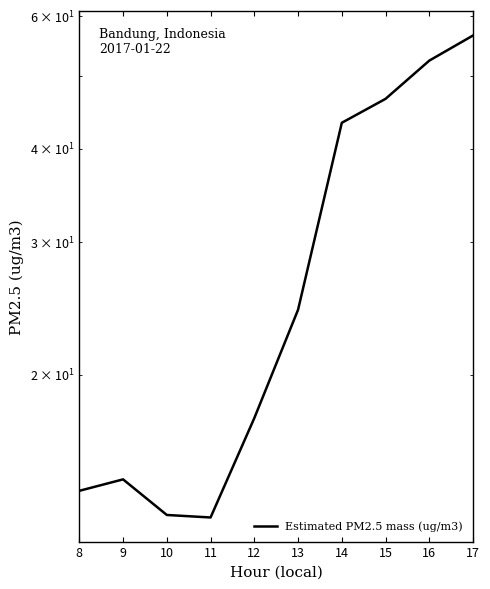

Rank the categories by value from lowest to highest.

11, 10, 8, 9, 12, 13, 14, 15, 16, 17